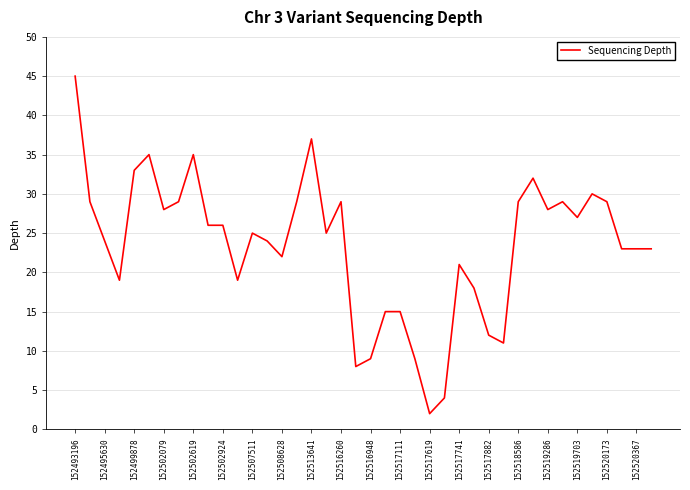

What is the greatest value displayed?

45